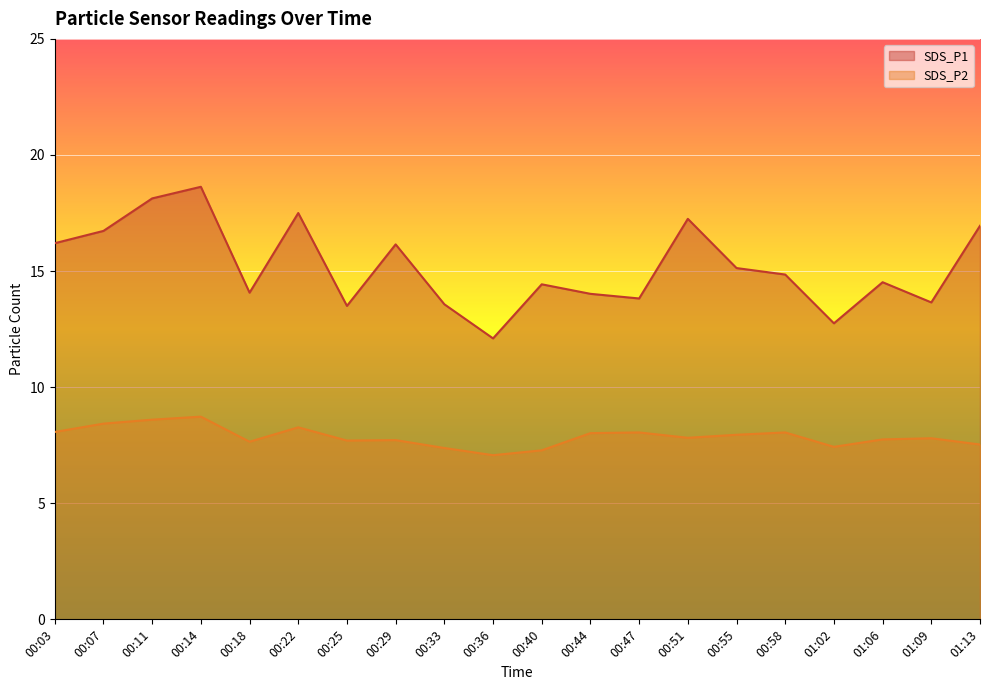

What is the value of the SDS_P1 point at the 18th from the left?

14.5